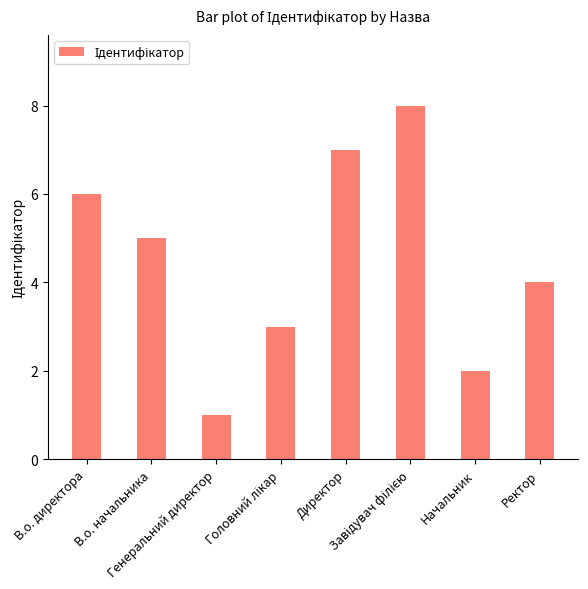

Reading right to left, transcribe all the data shown in this chart.

4	2	8	7	3	1	5	6